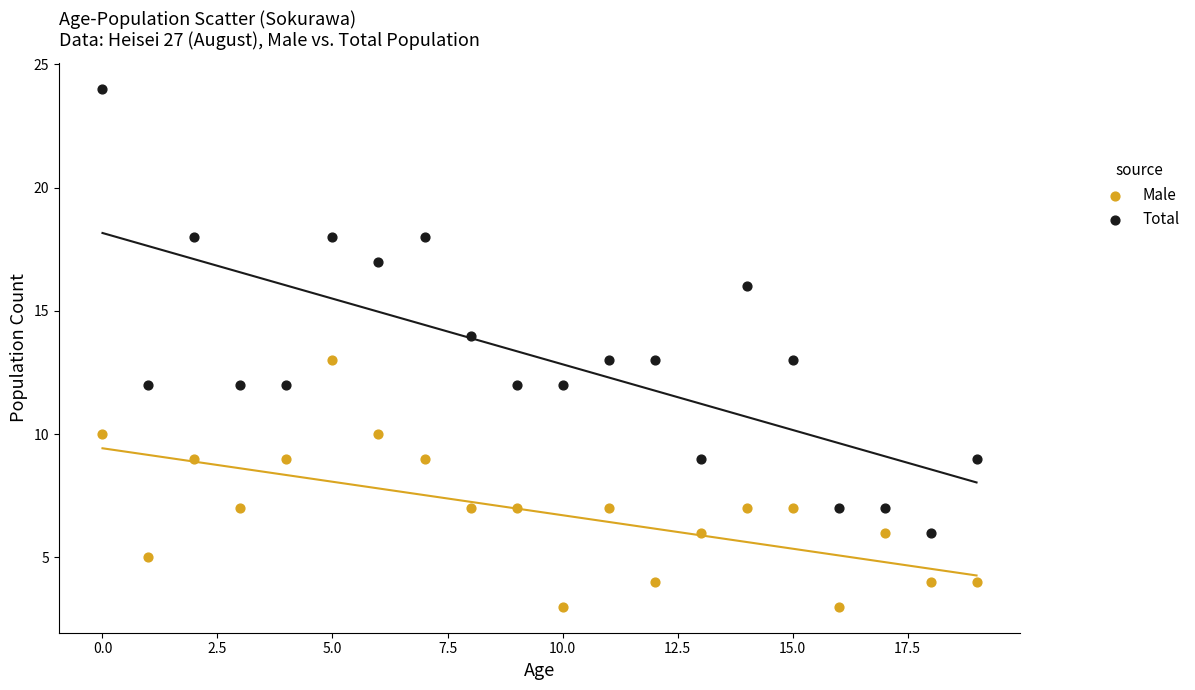

Which series contains the lowest Y value?

Male